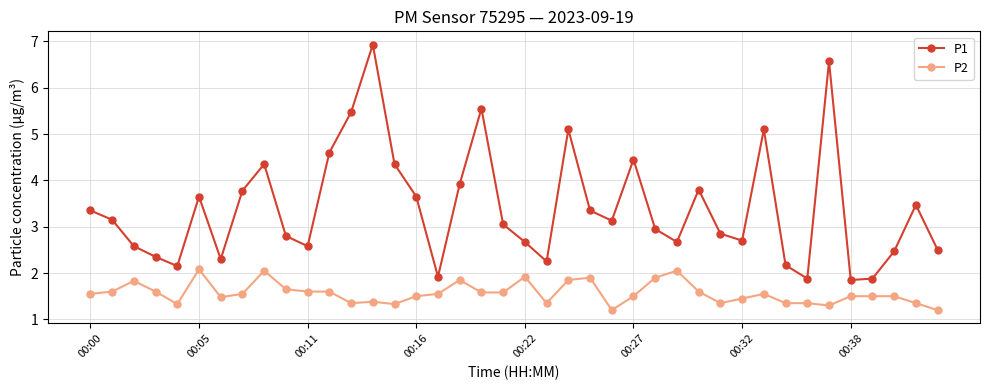

List the series in order of their peak value, lowest first.

P2, P1